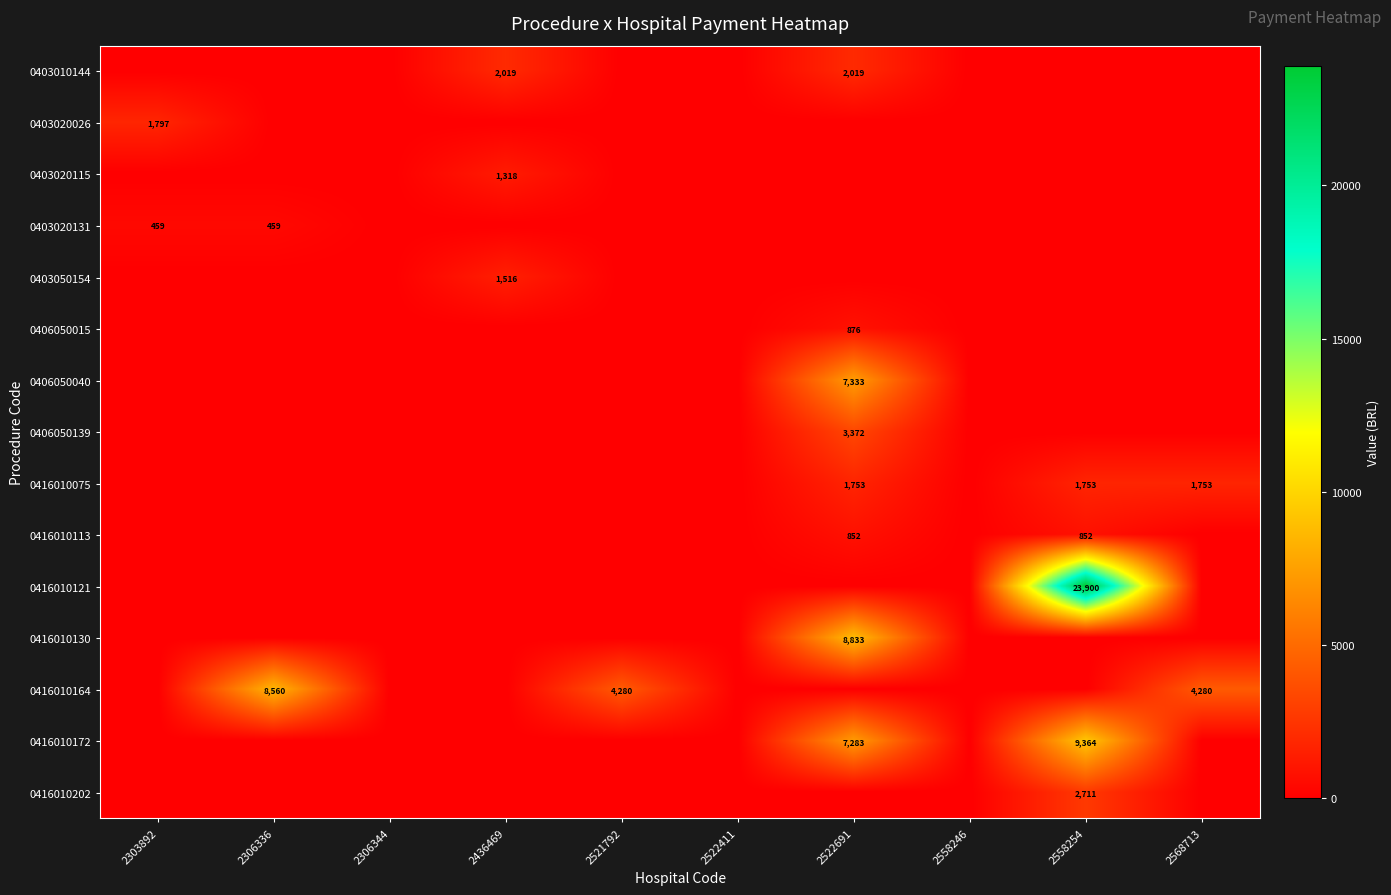

Is it true that 0416010164 equals 4280 at 2568713?

True